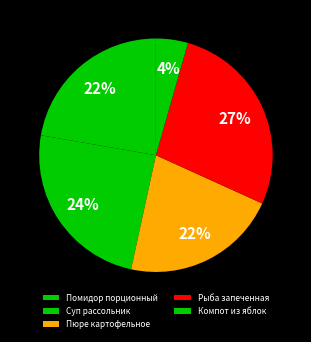

How many slices are in this pie chart?

5